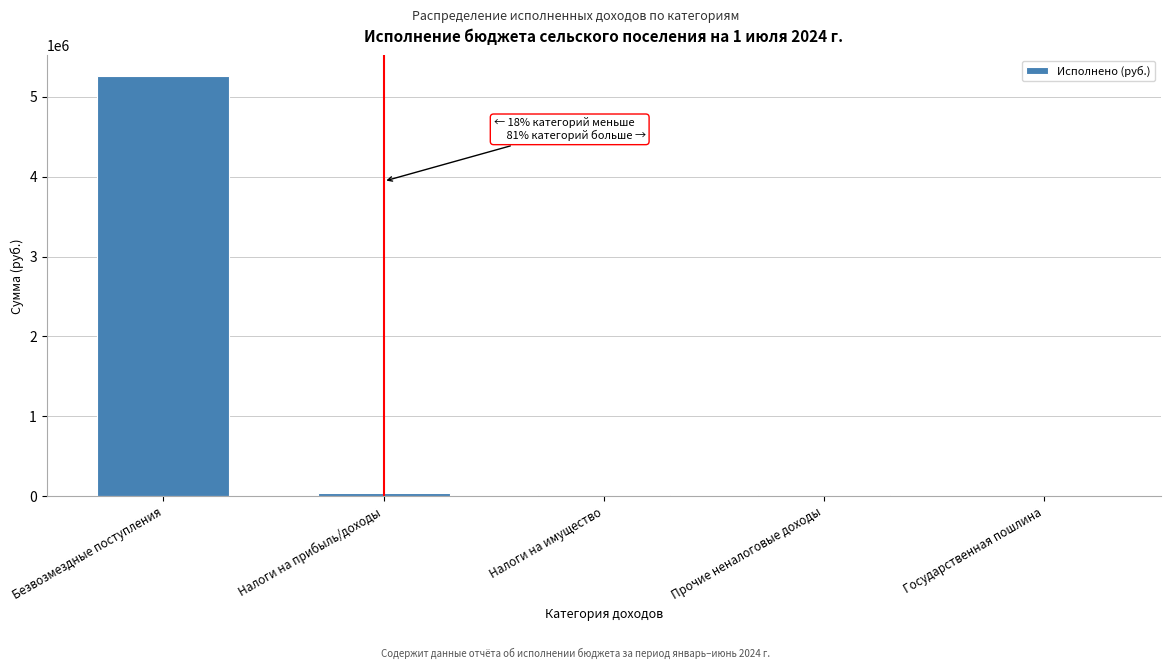

What is the sum of all values?

5334931.5